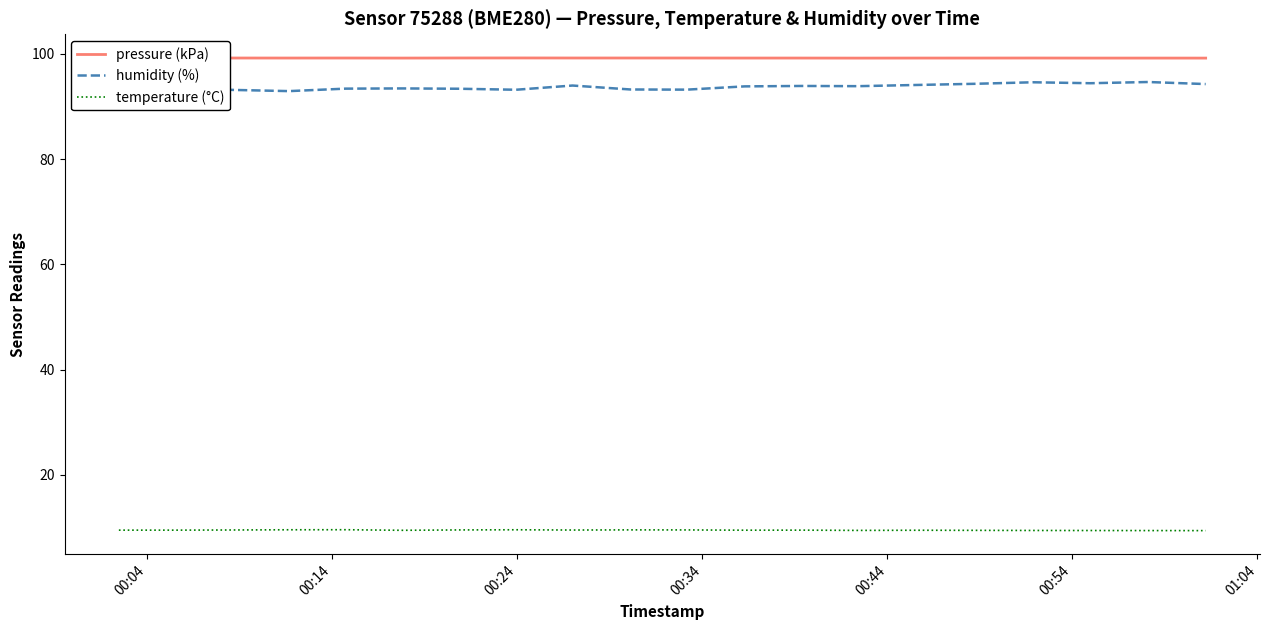

True or false: temperature (°C) and humidity (%) intersect in this chart.

False